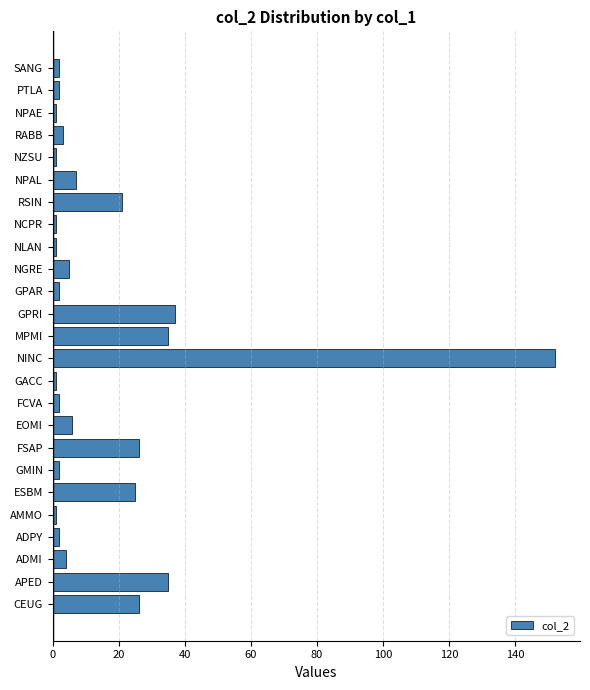

Reading bottom to top, extract all data points from this chart.

26	35	4	2	1	25	2	26	6	2	1	152	35	37	2	5	1	1	21	7	1	3	1	2	2